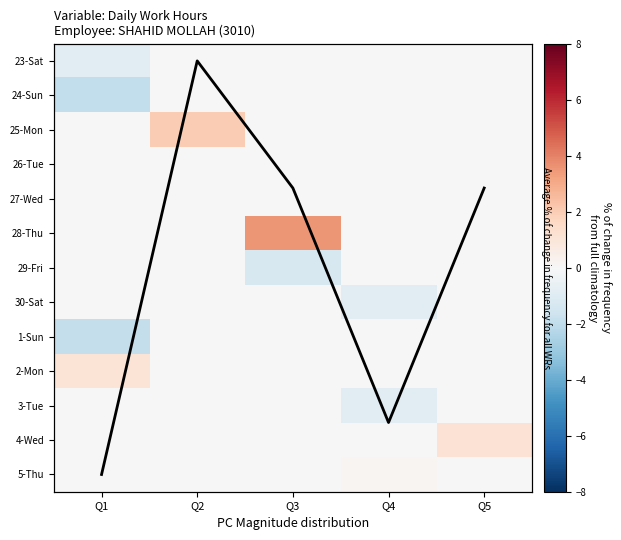

The value of 1-Sun at Q1 is -2.7. True or false?

False